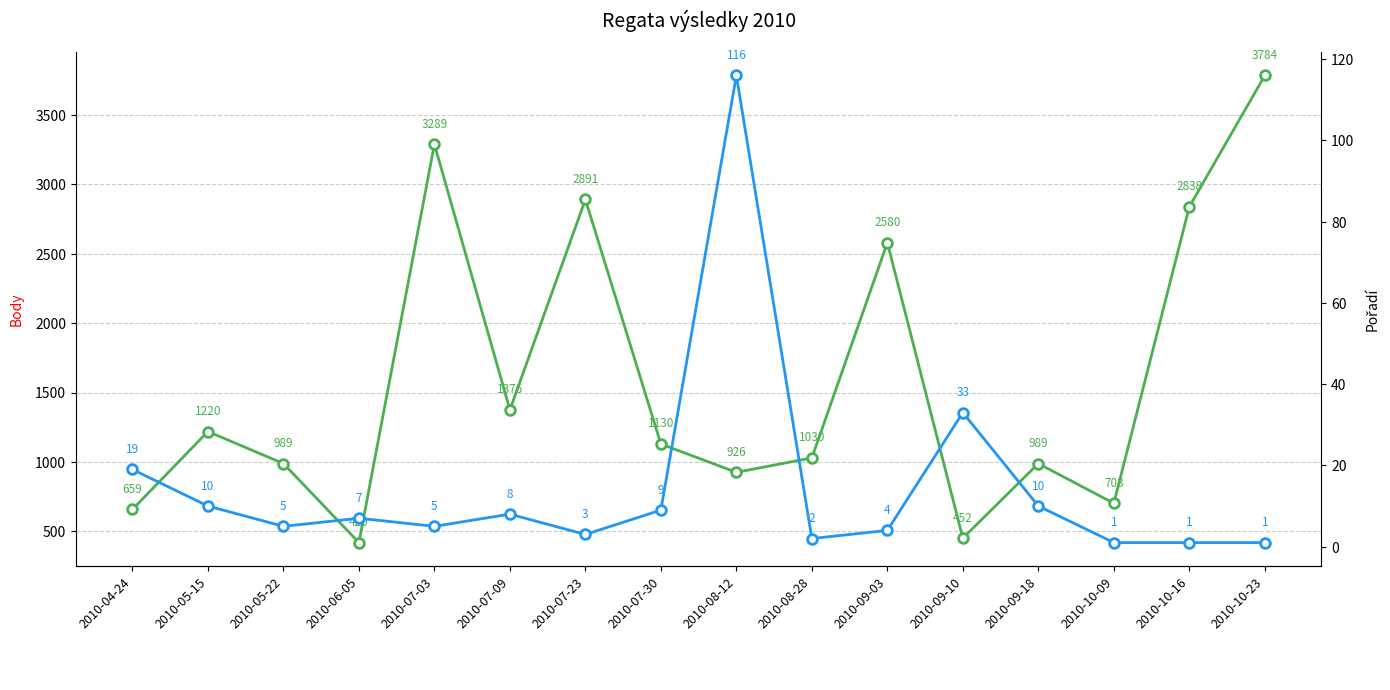

What is the total value across all series at 2010-07-09?

1384